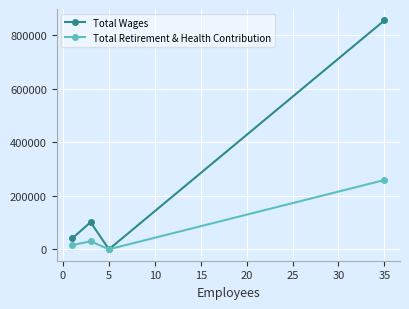

At how many categories does at least one series exceed 666604?

1